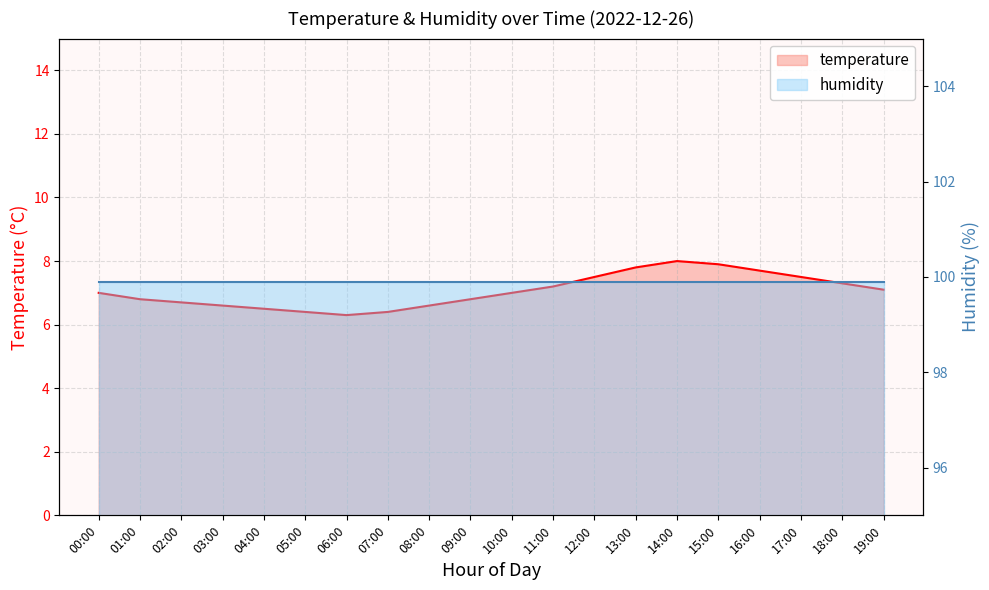

What is the value of the humidity point at the 19th from the left?

99.9